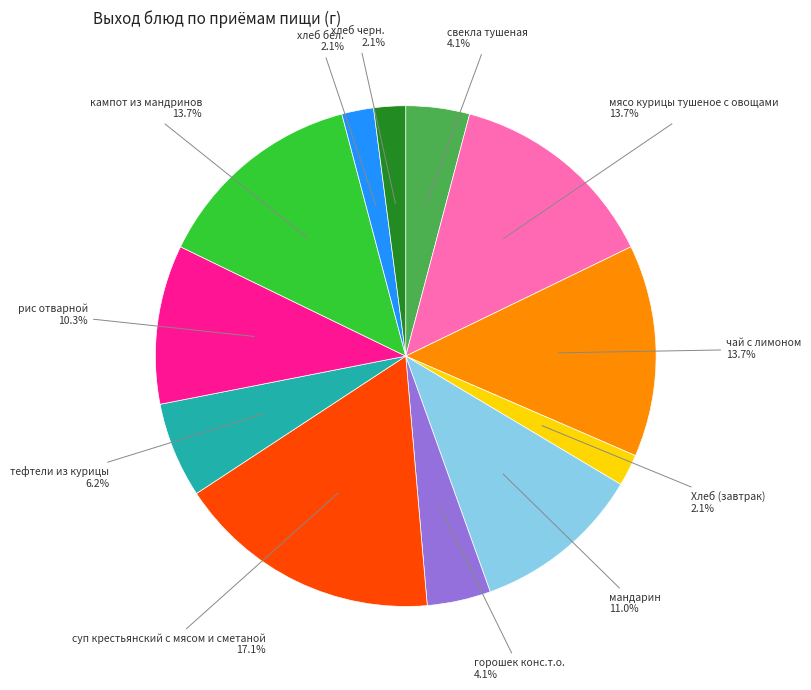

How many slices are in this pie chart?

12